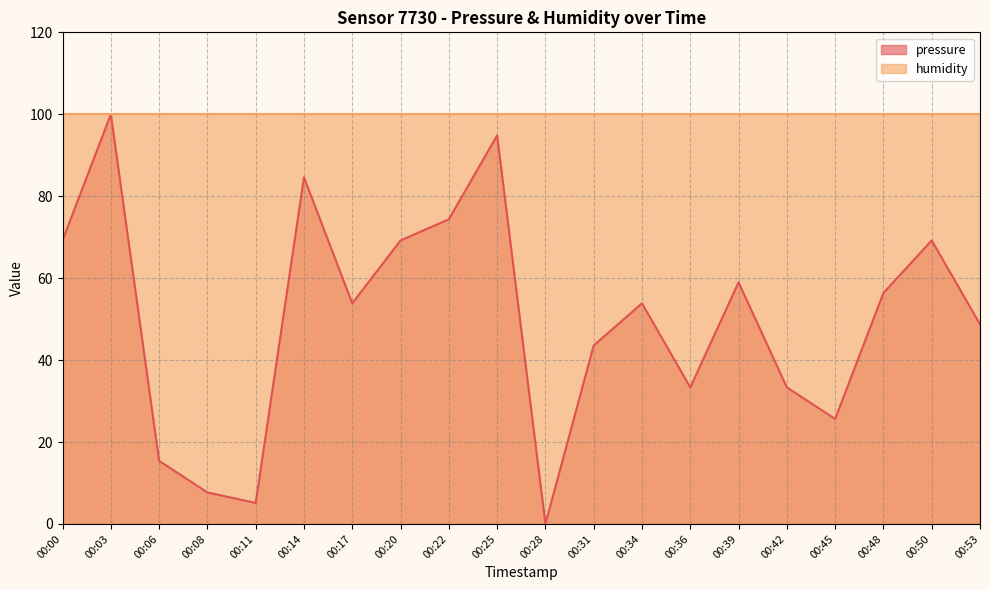

Does the chart display data point markers on the line(s)?

No